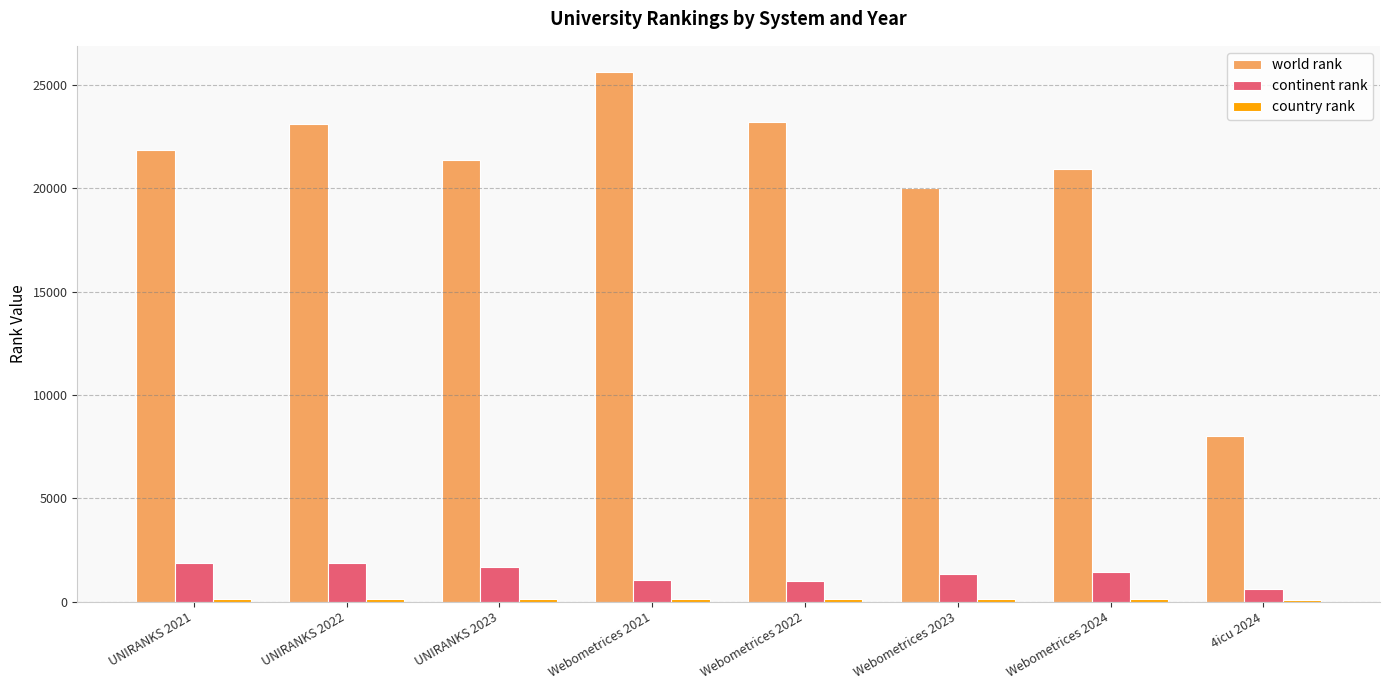

Which category has the lowest value in the world rank series?

4icu 2024